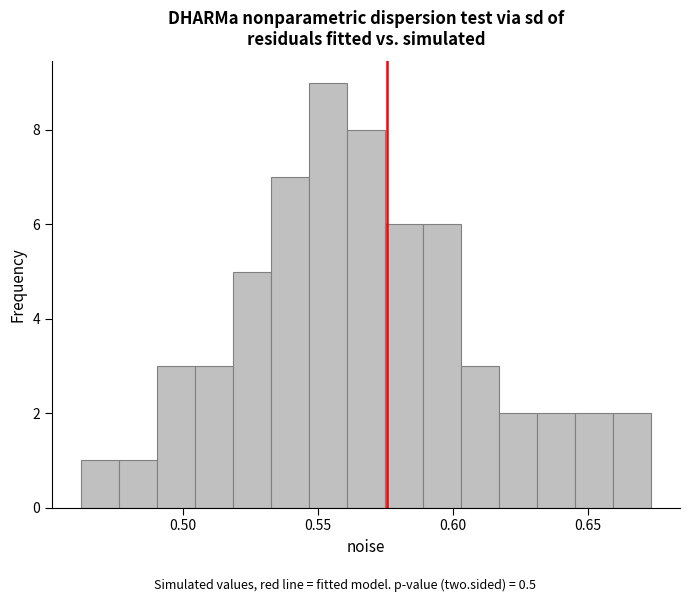

Read against the x-axis, roughly where is the centre of the tallest bar?

0.555